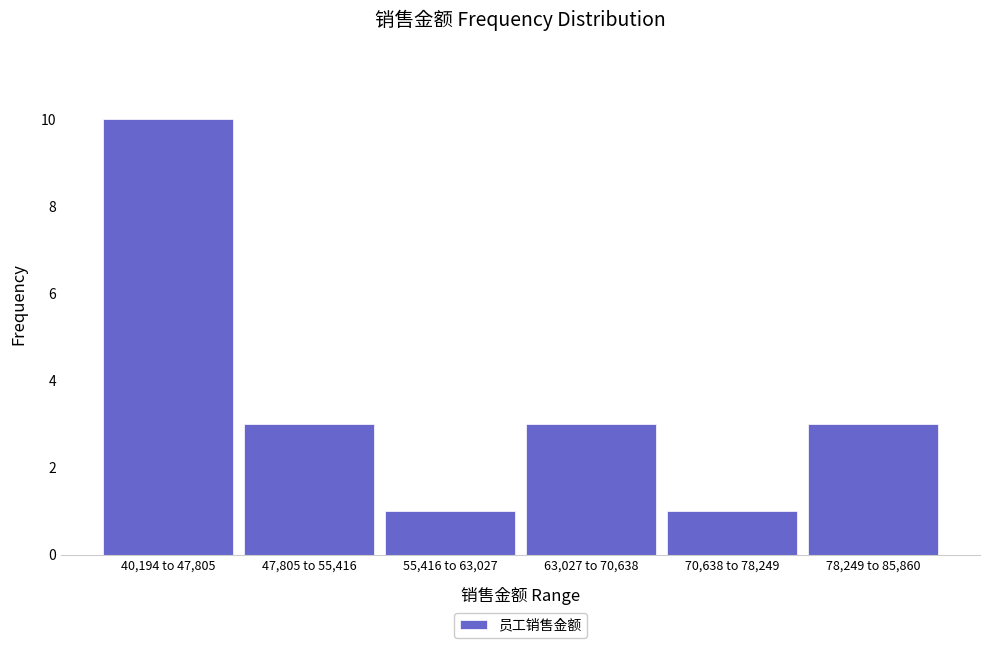

Reading right to left, extract all data points from this chart.

78,249 to 85,860=3	70,638 to 78,249=1	63,027 to 70,638=3	55,416 to 63,027=1	47,805 to 55,416=3	40,194 to 47,805=10